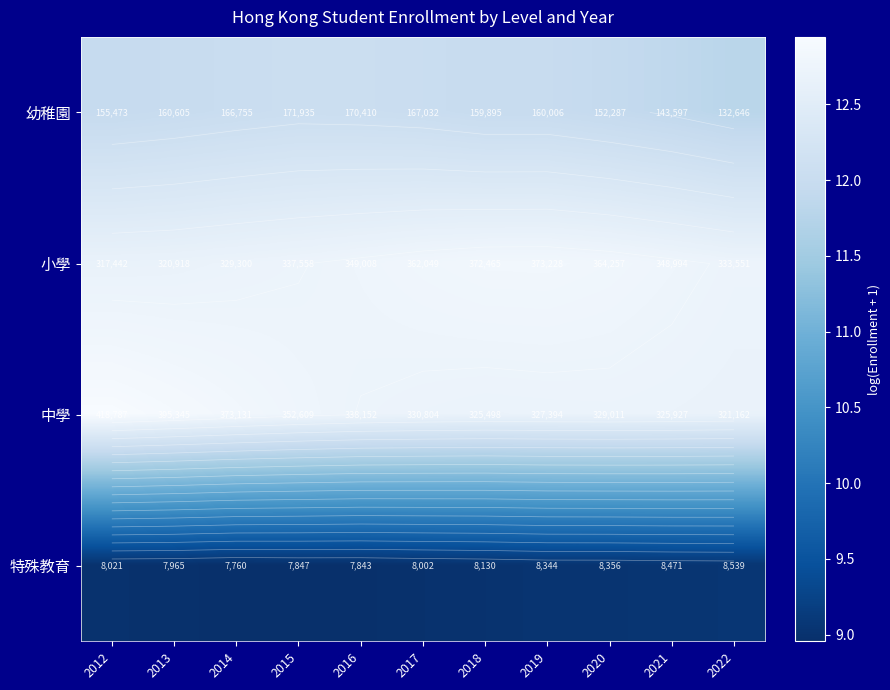

True or false: 特殊教育 has a value of 9.0 at 2016.

True